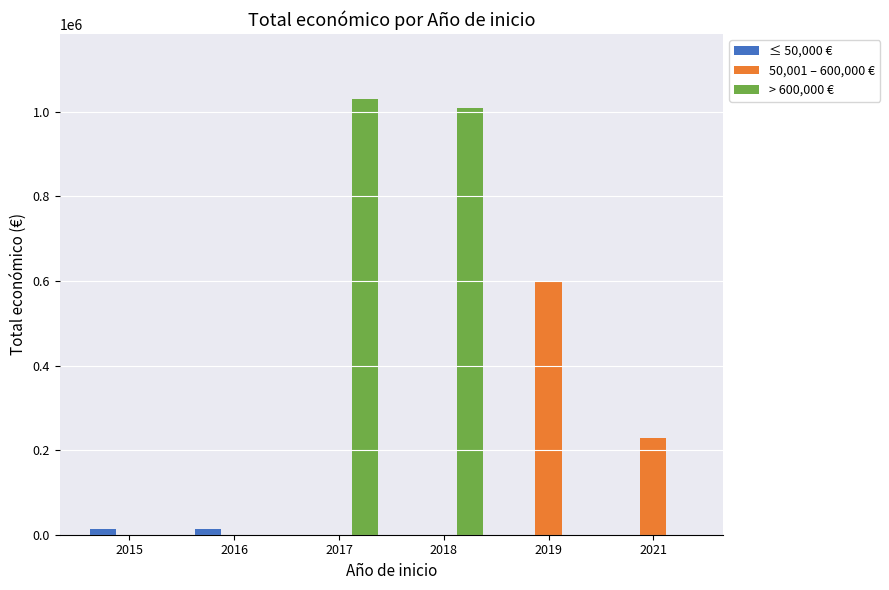

Which series has the largest total across all categories?

> 600,000 €